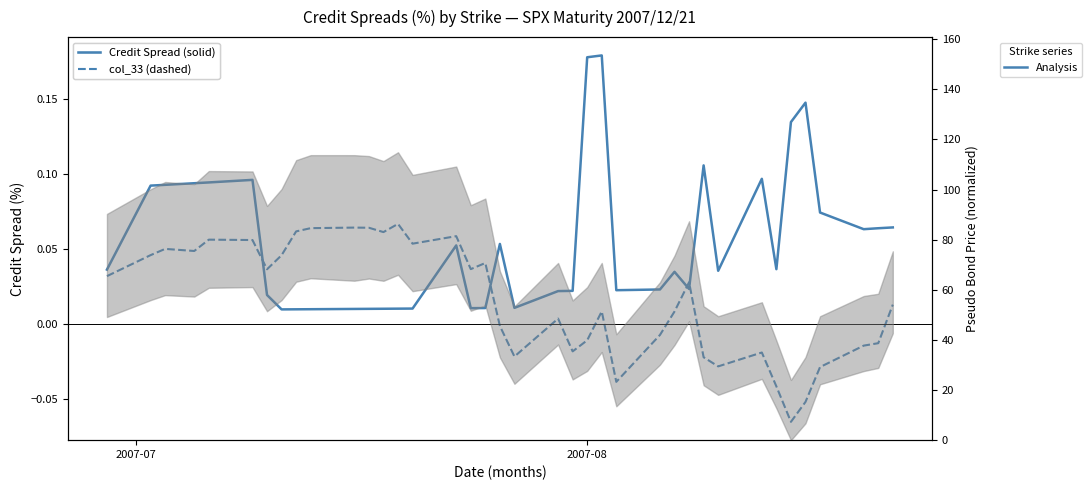

True or false: Credit Spread col_46 (solid) has more than 2 points higher than both neighbors.

True